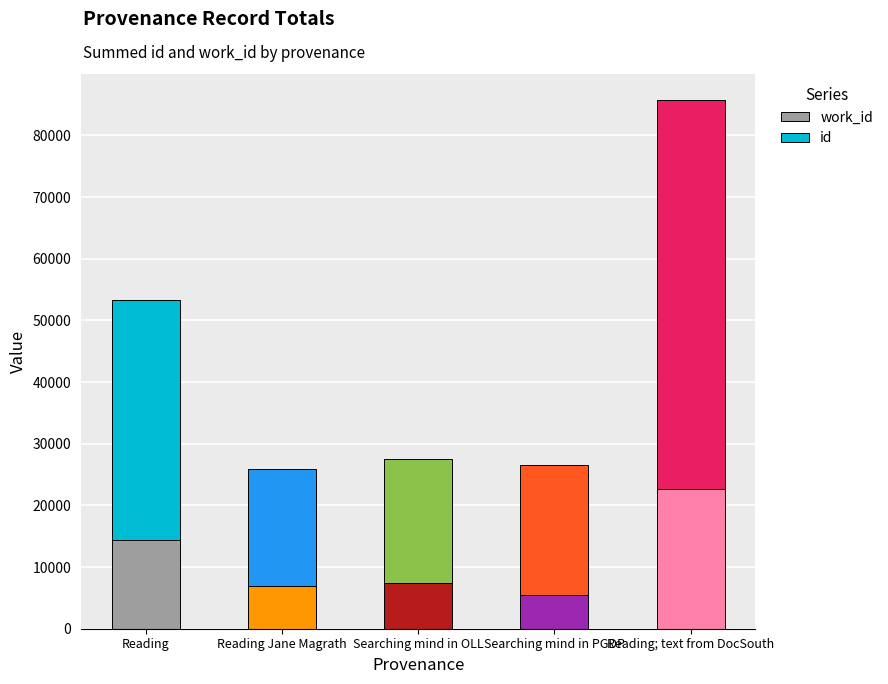

What are all the series names shown in the legend?

work_id, id